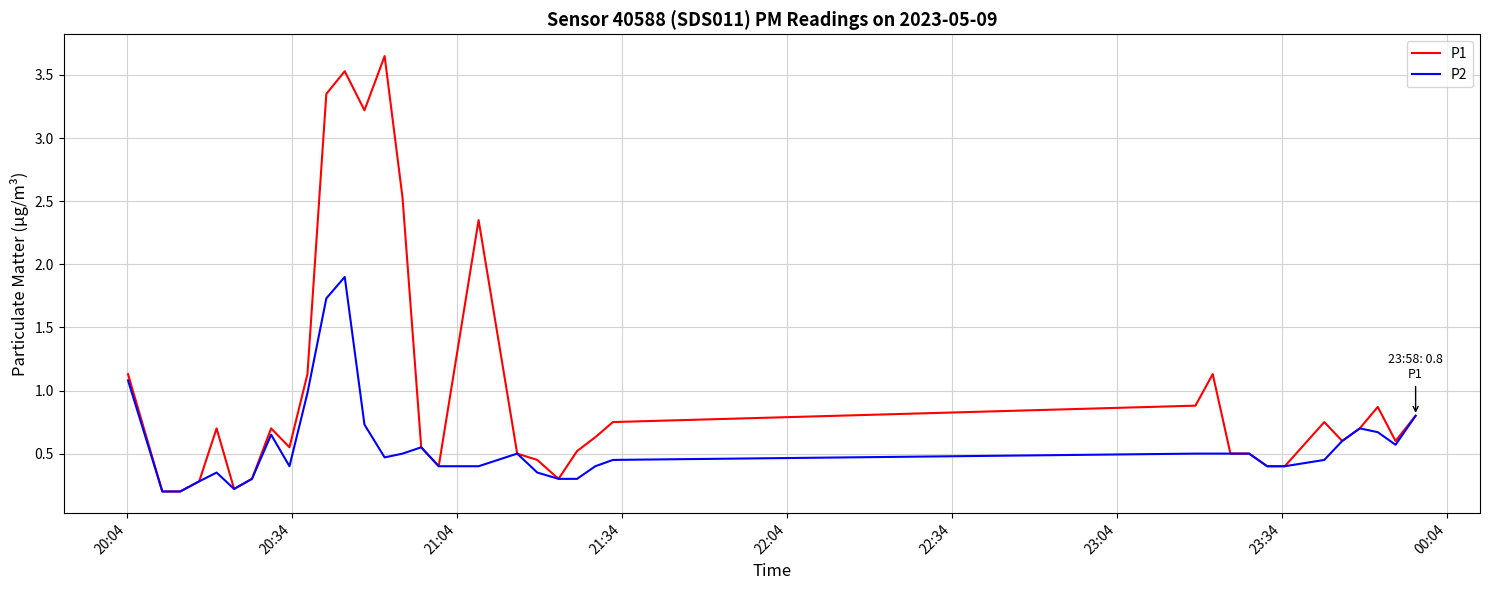

What is the maximum value for P2?

1.9